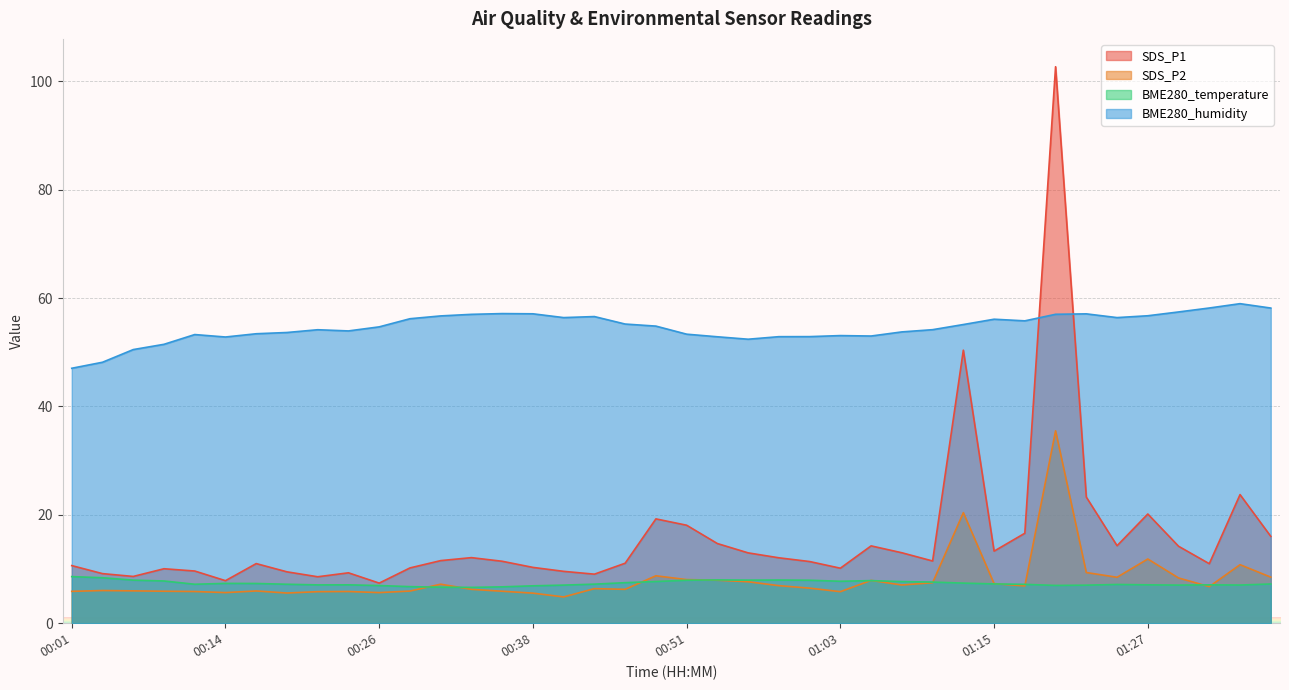

True or false: BME280_temperature and BME280_humidity cross at least once.

False